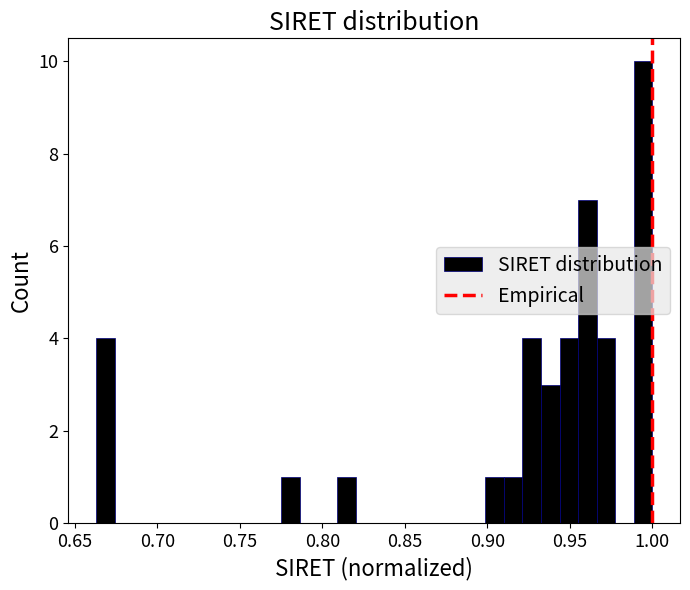

Around what value on the x-axis is the tallest bar? Give the approximate position of its centre, as read against the axis.

0.995